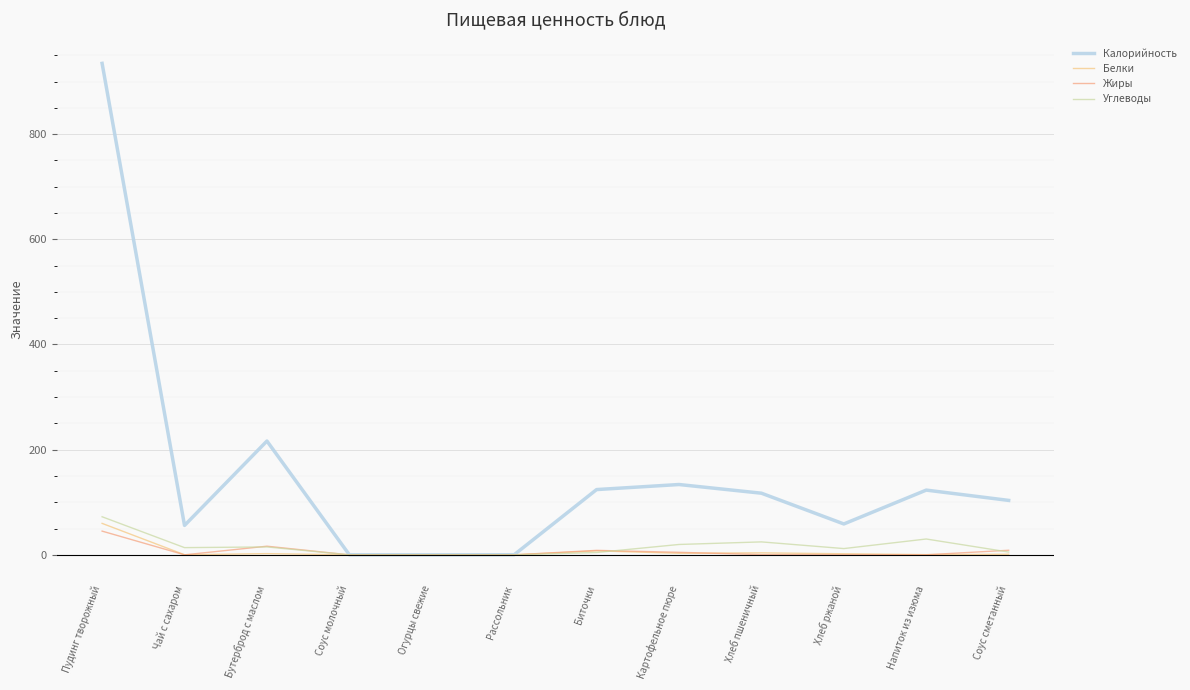

How many times do Белки and Углеводы cross each other?

1